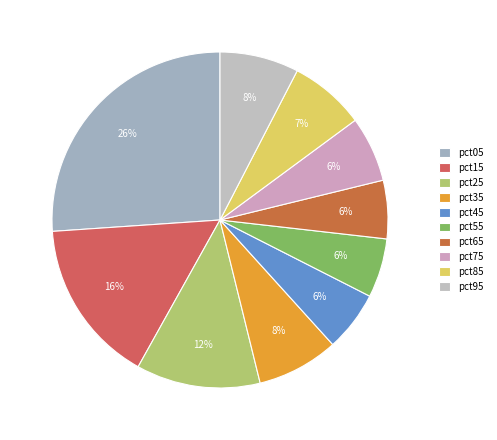

How many slices are in this pie chart?

10